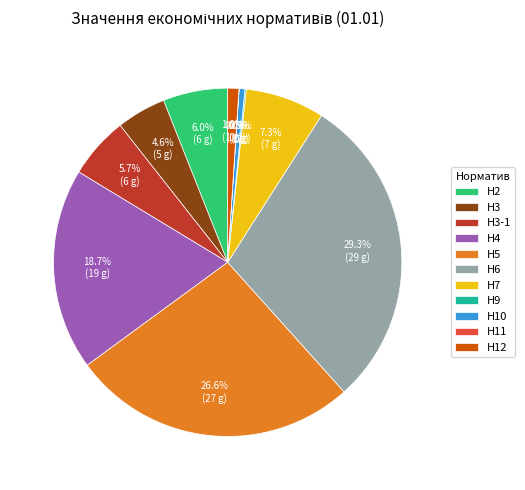

Does Н7 represent more than half of the total?

No